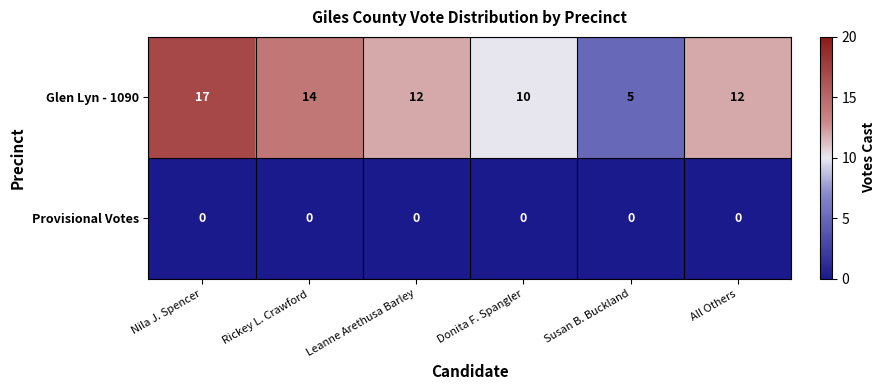

Is it true that Glen Lyn - 1090 equals 17 at Nila J. Spencer?

True